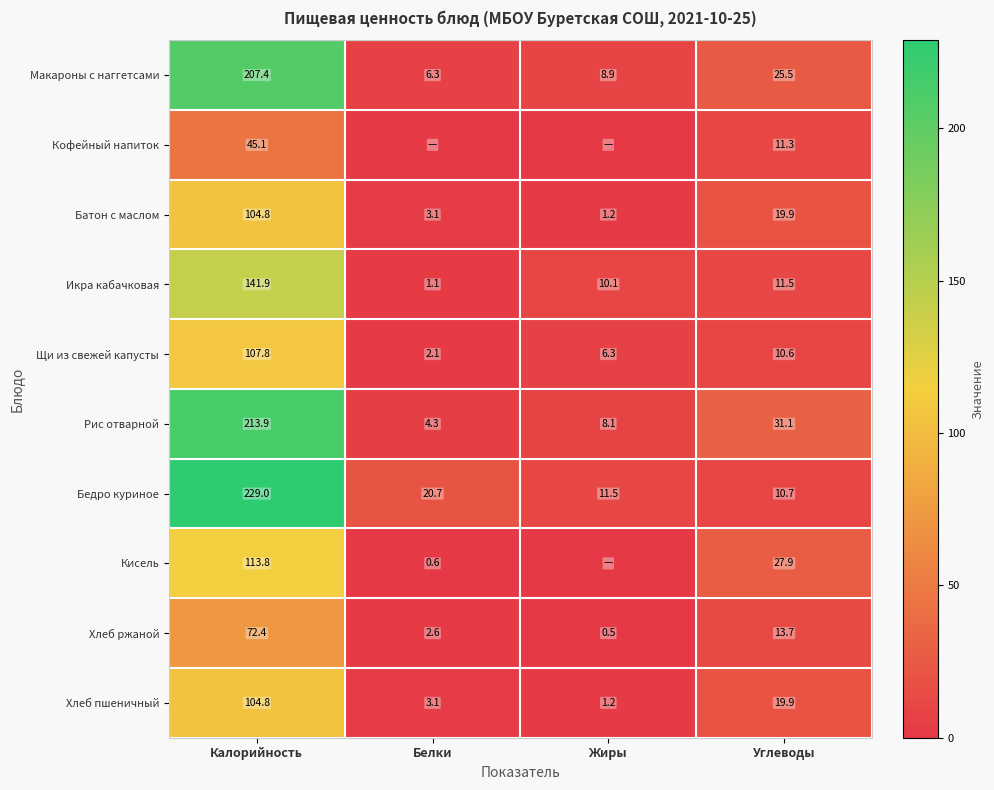

Where is Рис отварной nearest to the value 109?

Углеводы